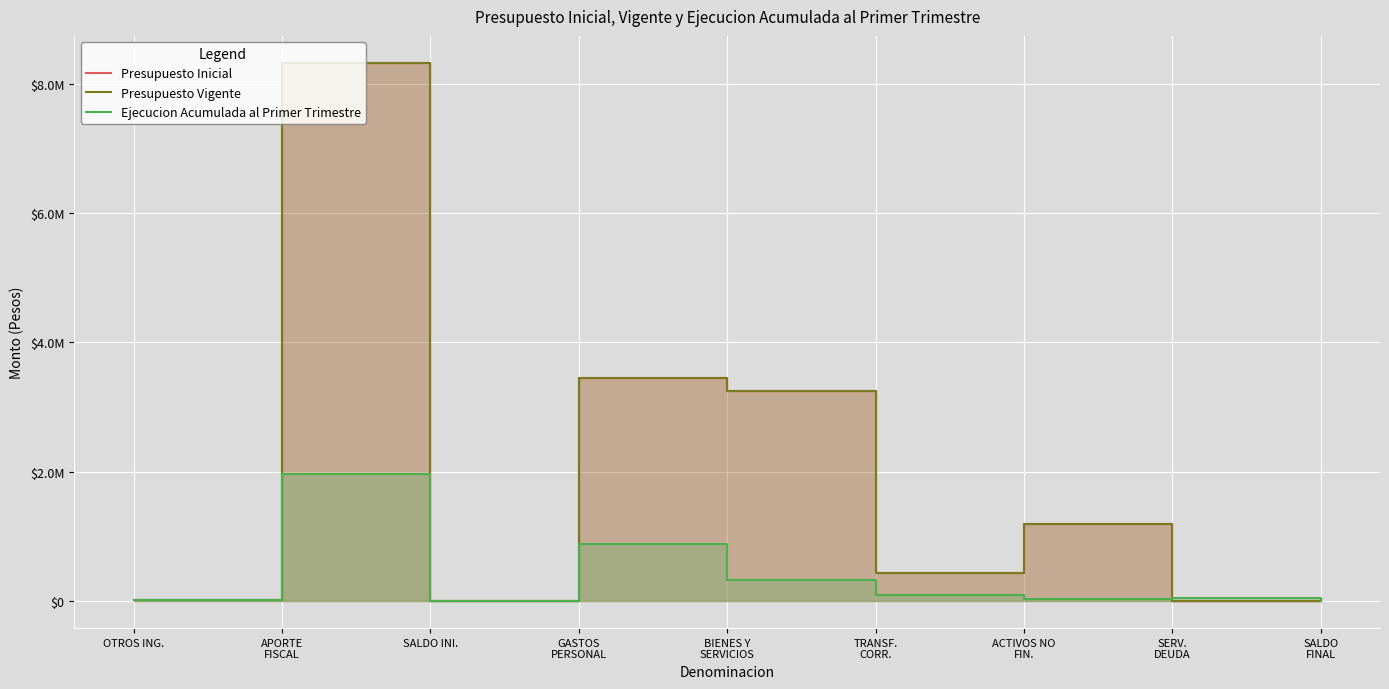

The Ejecucion Acumulada al Primer Trimestre series shows 529448 at BIENES Y
SERVICIOS. True or false?

False